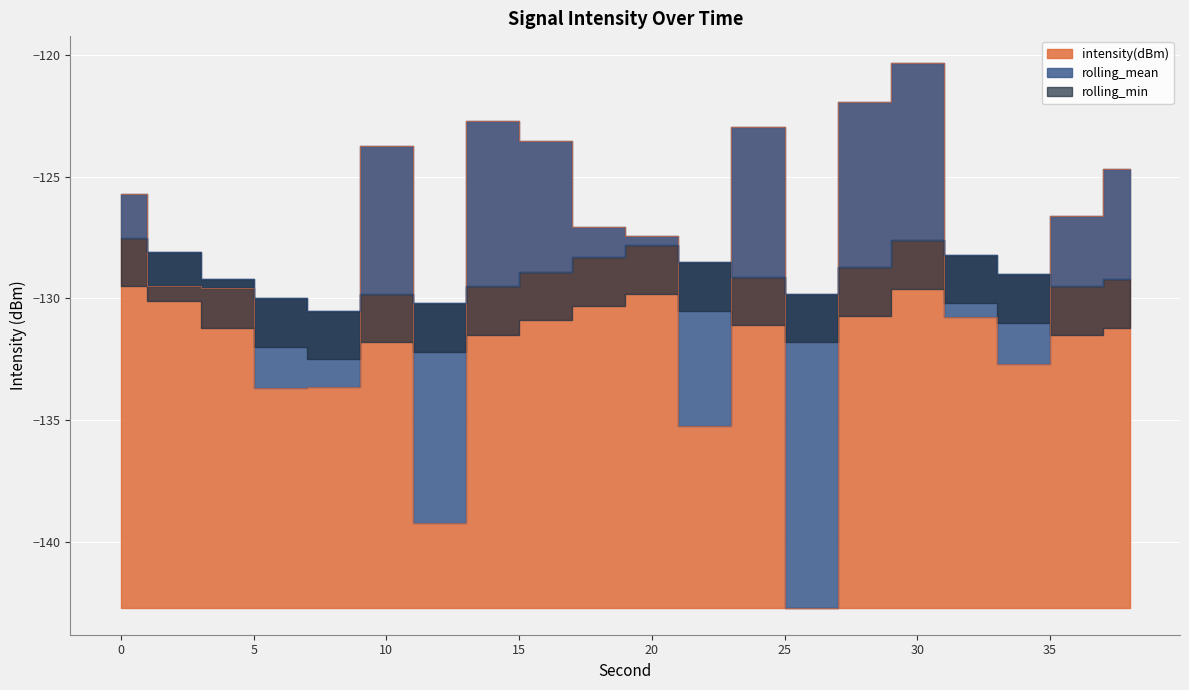

True or false: rolling_mean and intensity(dBm) cross at least once.

True